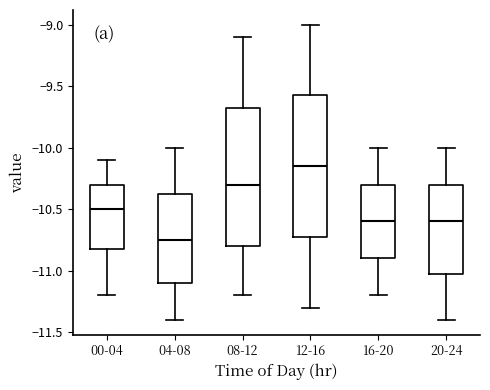

Which box has the highest median line?

12-16